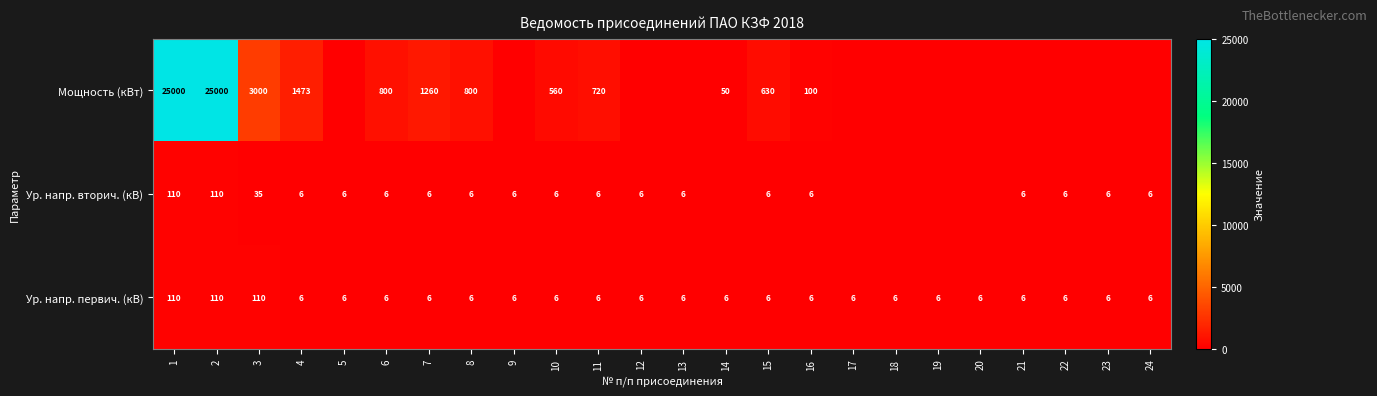

Which series changed the most between 6 and 16?

Мощность (кВт)